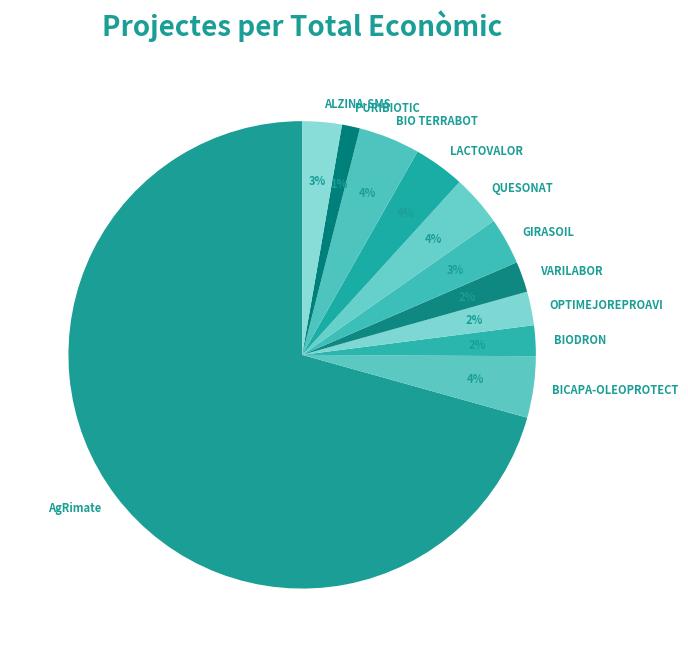

Is AgRimate the majority of the pie?

Yes